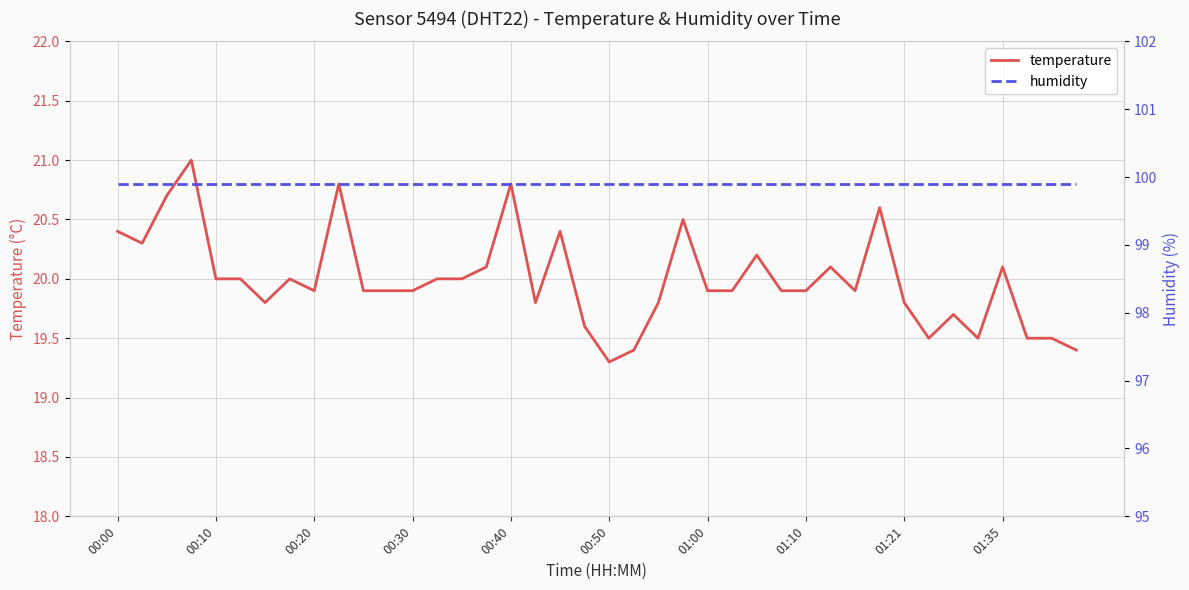

The value of temperature at 00:50 is 25.5. True or false?

False